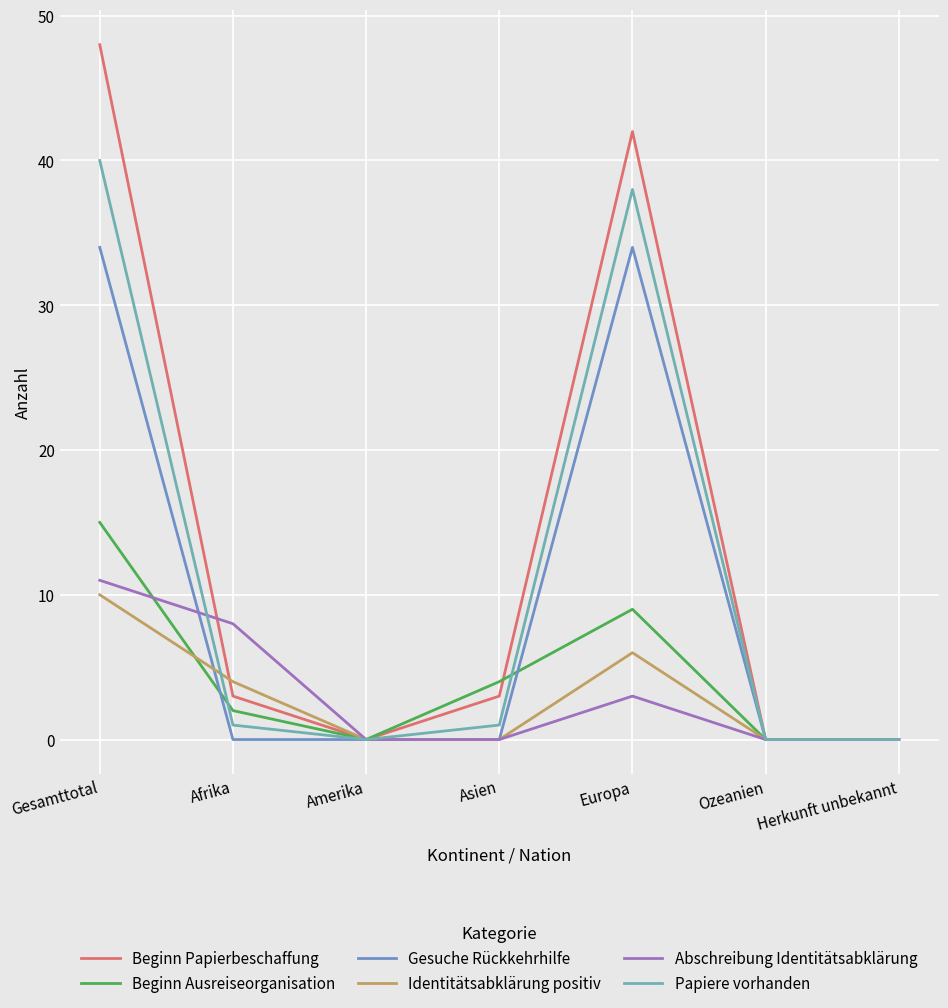

Rank the series at Europa from lowest to highest value.

Abschreibung Identitätsabklärung, Identitätsabklärung positiv, Beginn Ausreiseorganisation, Gesuche Rückkehrhilfe, Papiere vorhanden, Beginn Papierbeschaffung